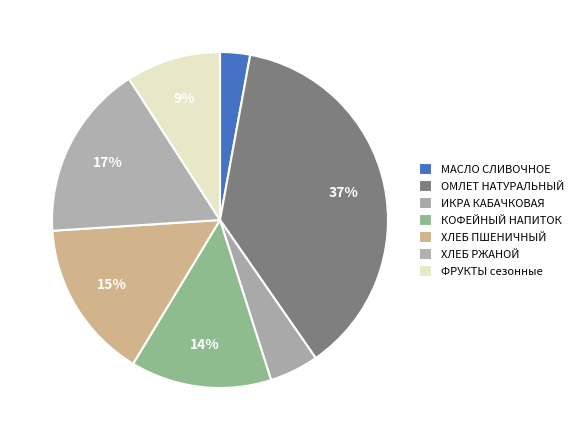

Between ОМЛЕТ НАТУРАЛЬНЫЙ and ХЛЕБ РЖАНОЙ, which is larger?

ОМЛЕТ НАТУРАЛЬНЫЙ